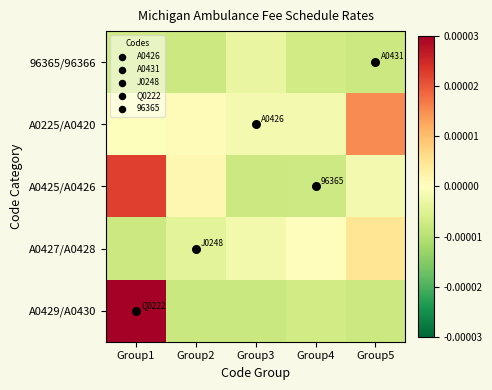

Is it true that A0427/A0428 equals 0.0 at Group5?

True